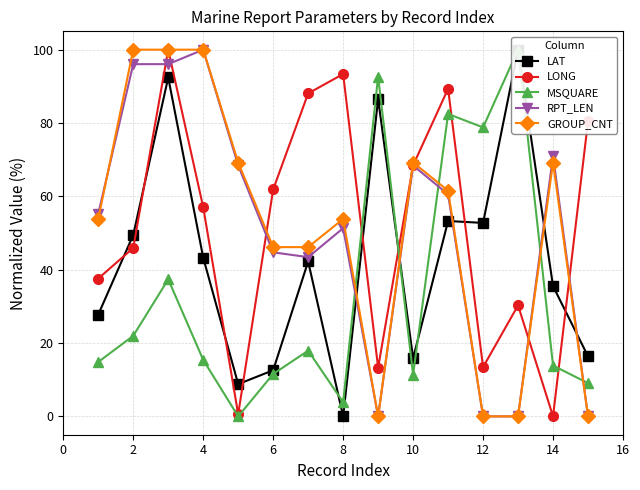

What is the approximate value of GROUP_CNT at 10?

69.2